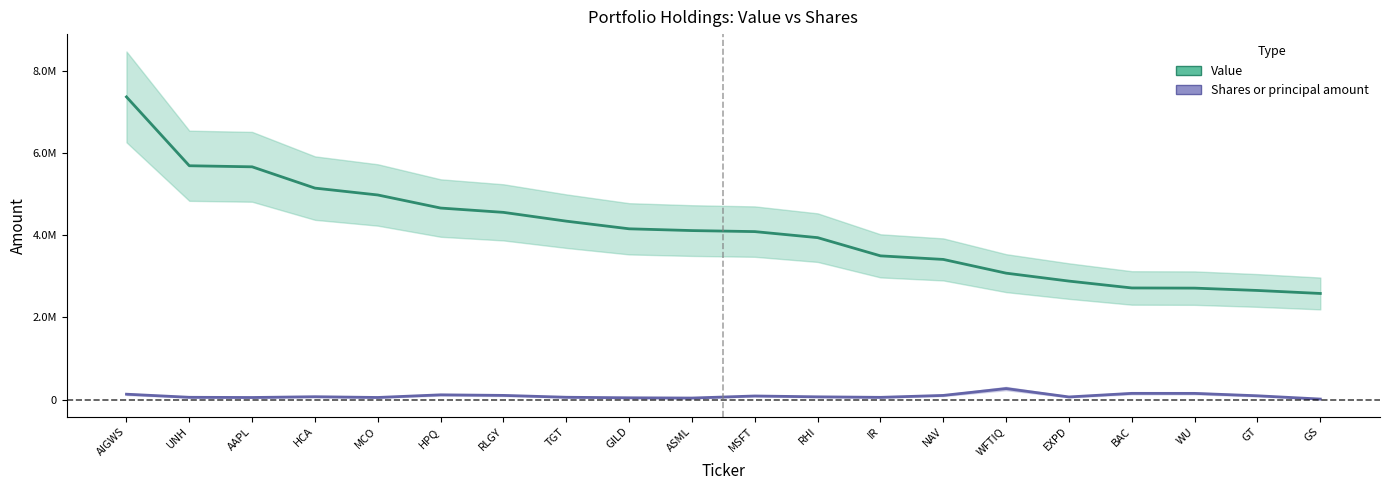

What is the total value across all series at AAPL?

5714306